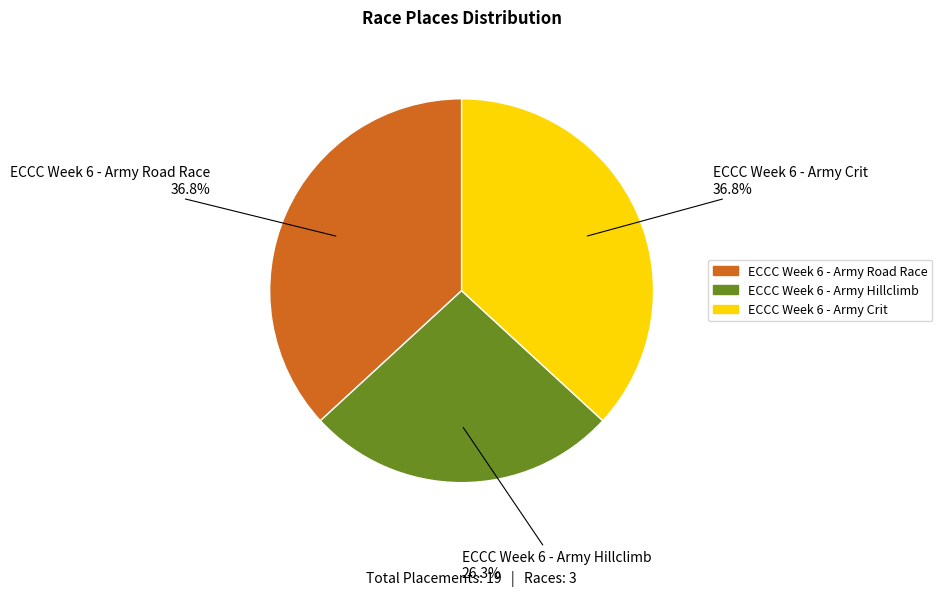

To the nearest percent, what is the average slice percentage?

33%